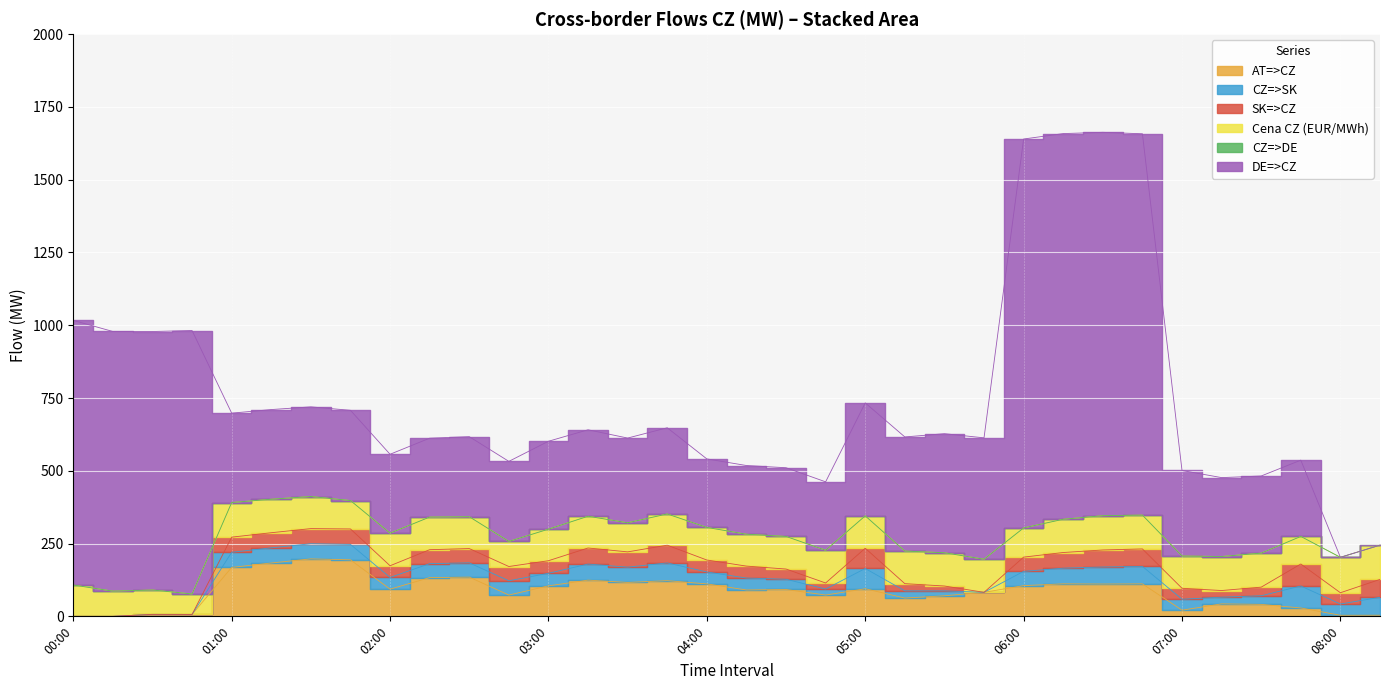

Read the CZ=>SK value at 04:00.

41.0